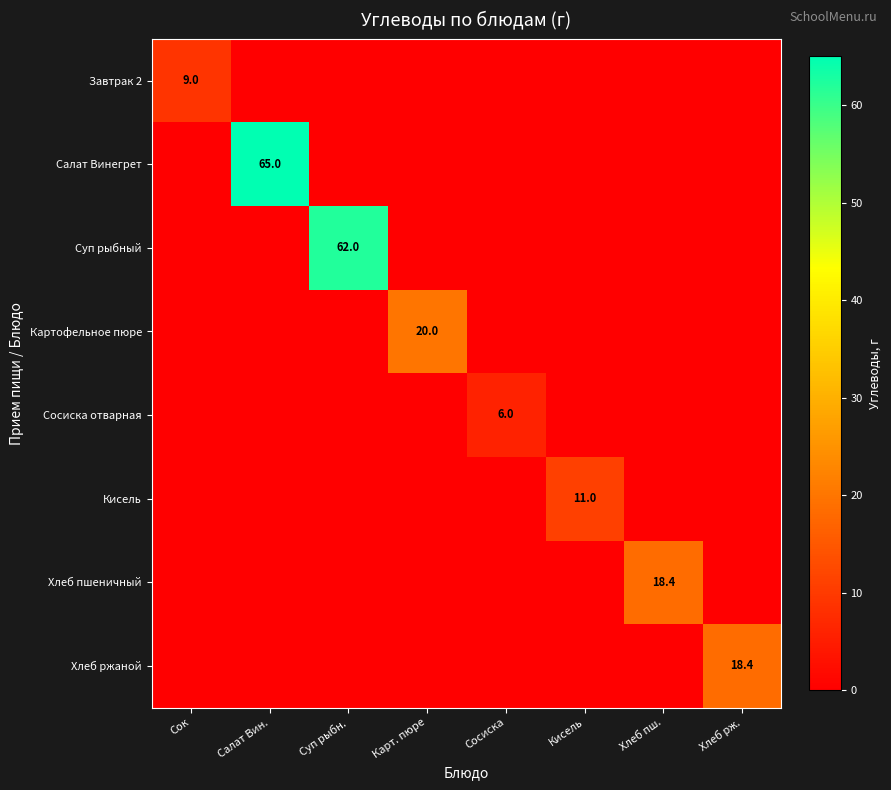

The Кисель series shows 18.5 at Кисель. True or false?

False